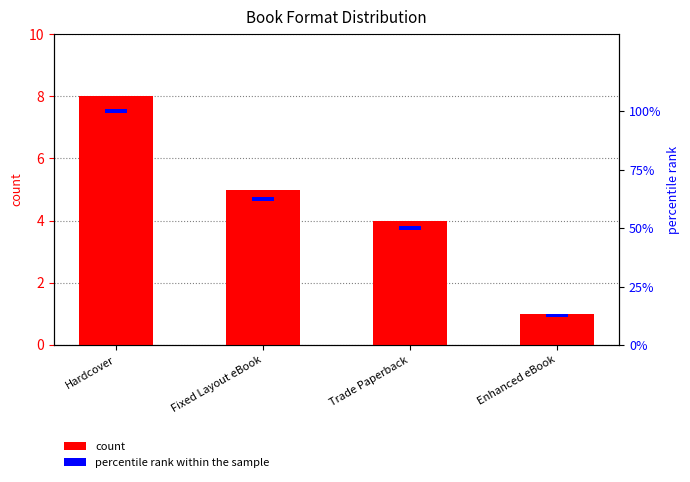

How many count values are between 4 and 8?

3